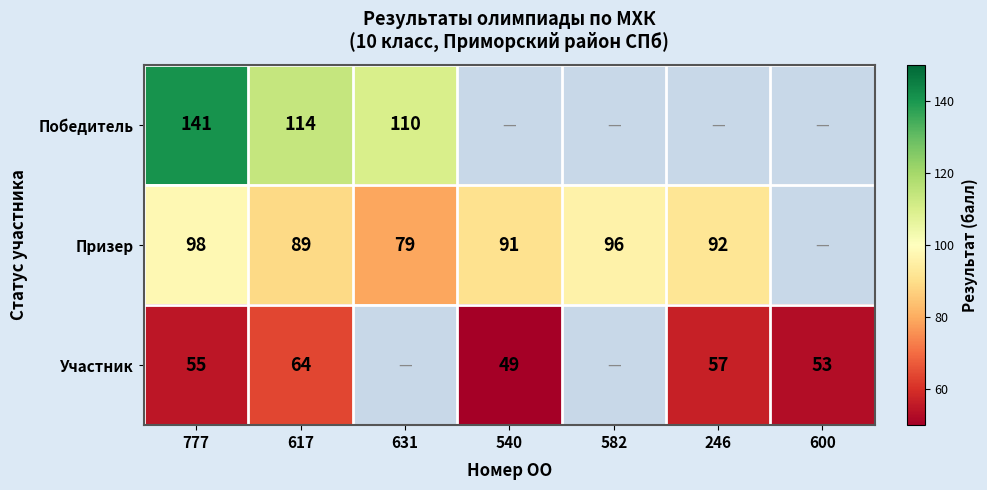

True or false: Призер has a value of 44 at 246.

False